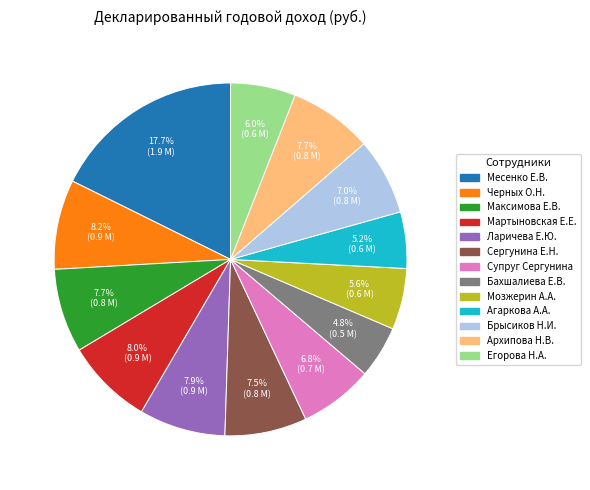

The Месенко Е.В. slice represents 18% of the pie. True or false?

True